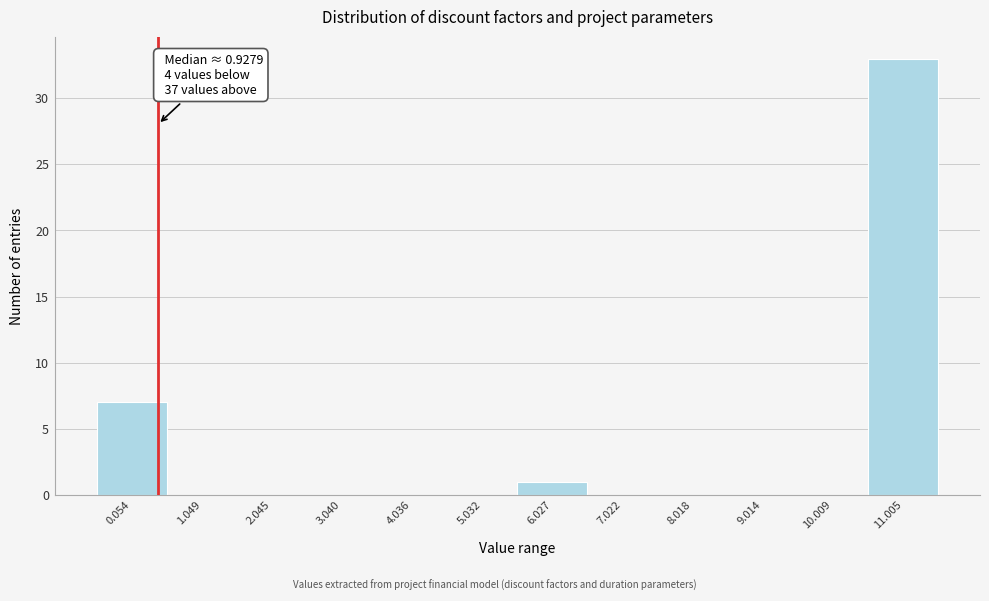

Reading right to left, list all the values displayed in this chart.

11.005=33	10.009=0	9.014=0	8.018=0	7.022=0	6.027=1	5.032=0	4.036=0	3.040=0	2.045=0	1.049=0	0.054=7